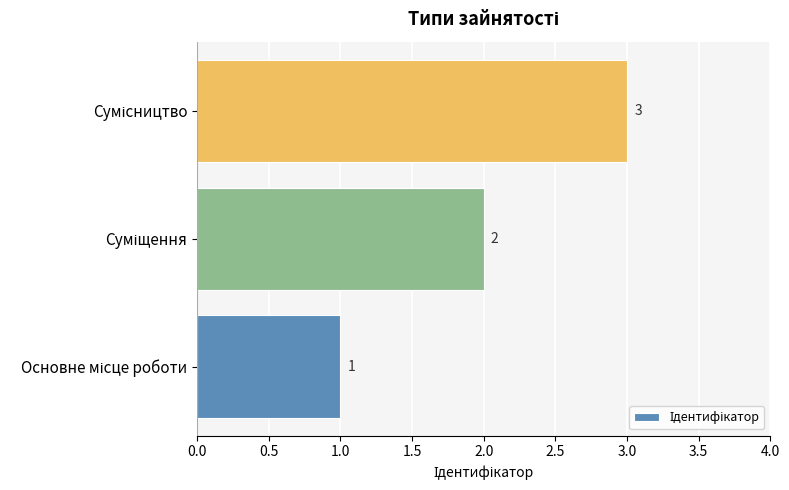

How many values are between 1 and 3?

3